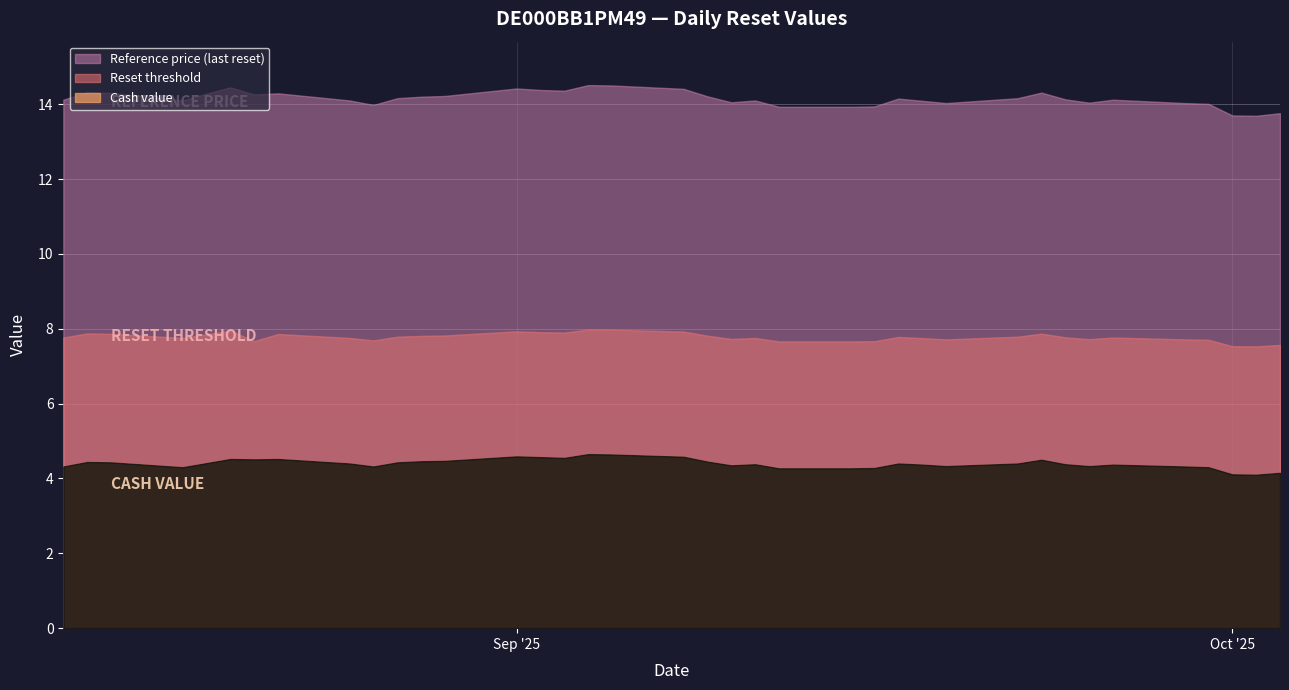

True or false: Cash value has a value of 4.6 at 2025-09-05.

True